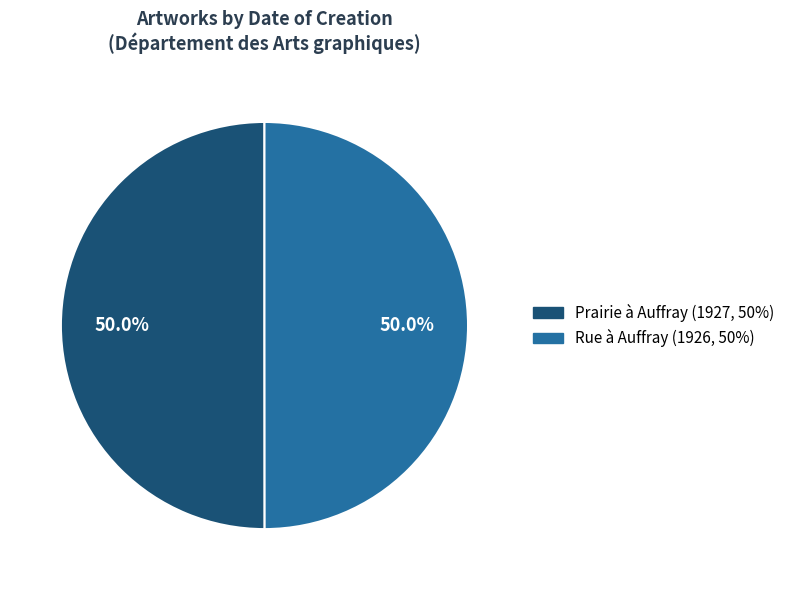

Rank the categories by value from highest to lowest.

Prairie à Auffray (1927), Rue à Auffray (1926)